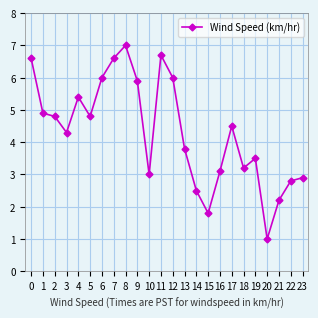

What is the value of the 11th point from the left?

3.0